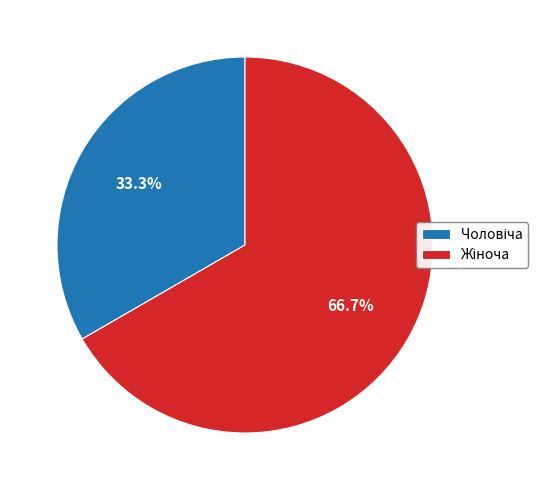

Is there any slice that represents more than half of the pie?

Yes